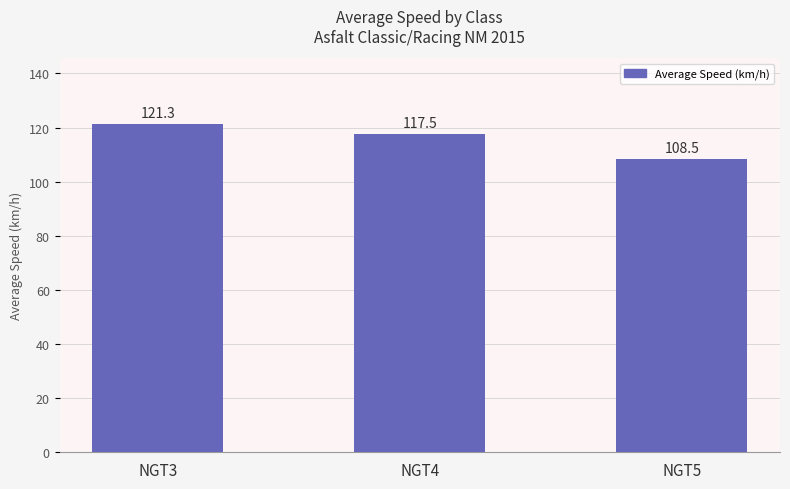

Reading right to left, extract all data points from this chart.

108.5	117.5	121.3